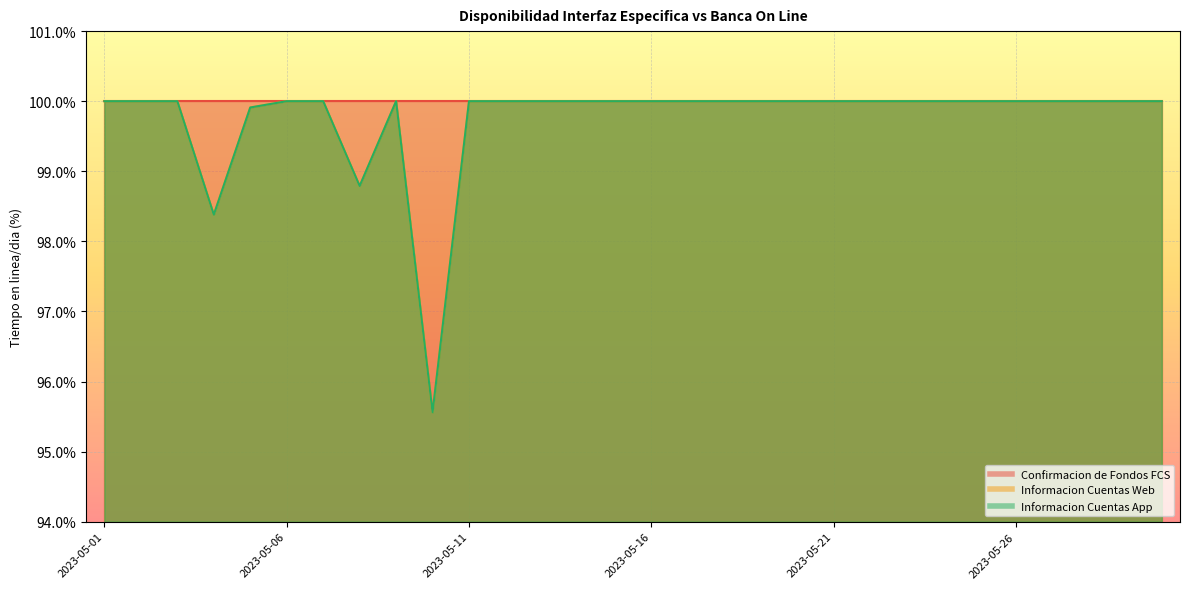

Which category has the highest value in the Informacion Cuentas Web series?

2023-05-01